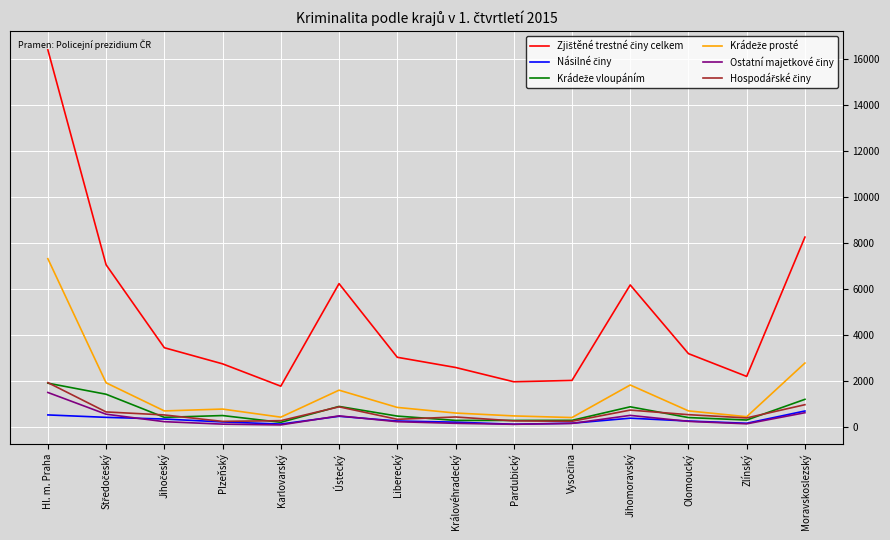

What is the spread (max minus min) of values at Jihomoravský?

5786